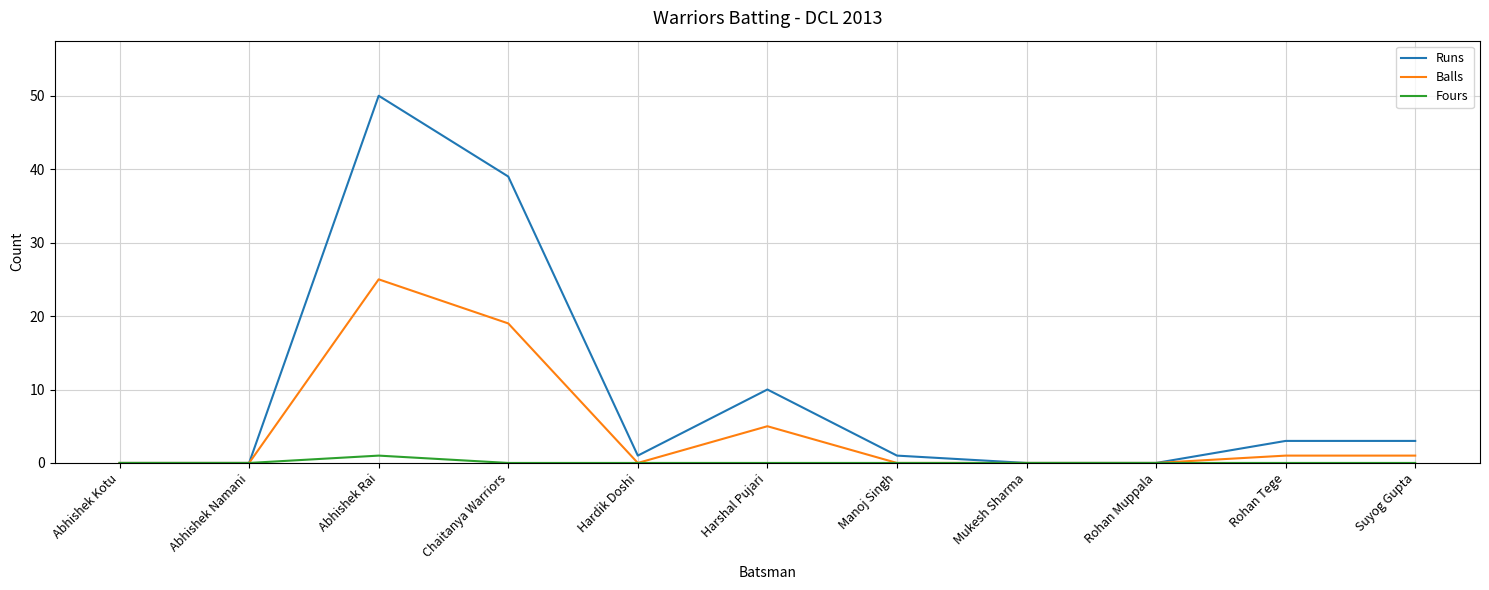

Which series has the widest spread of values?

Runs